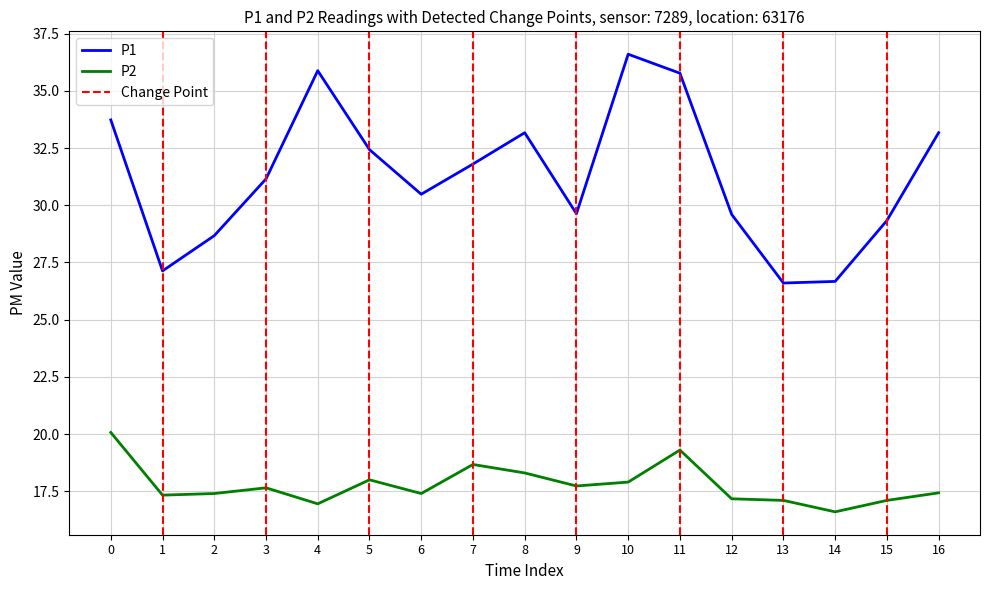

Is the value of P2 at 0 greater than the value of P1 at 1?

No